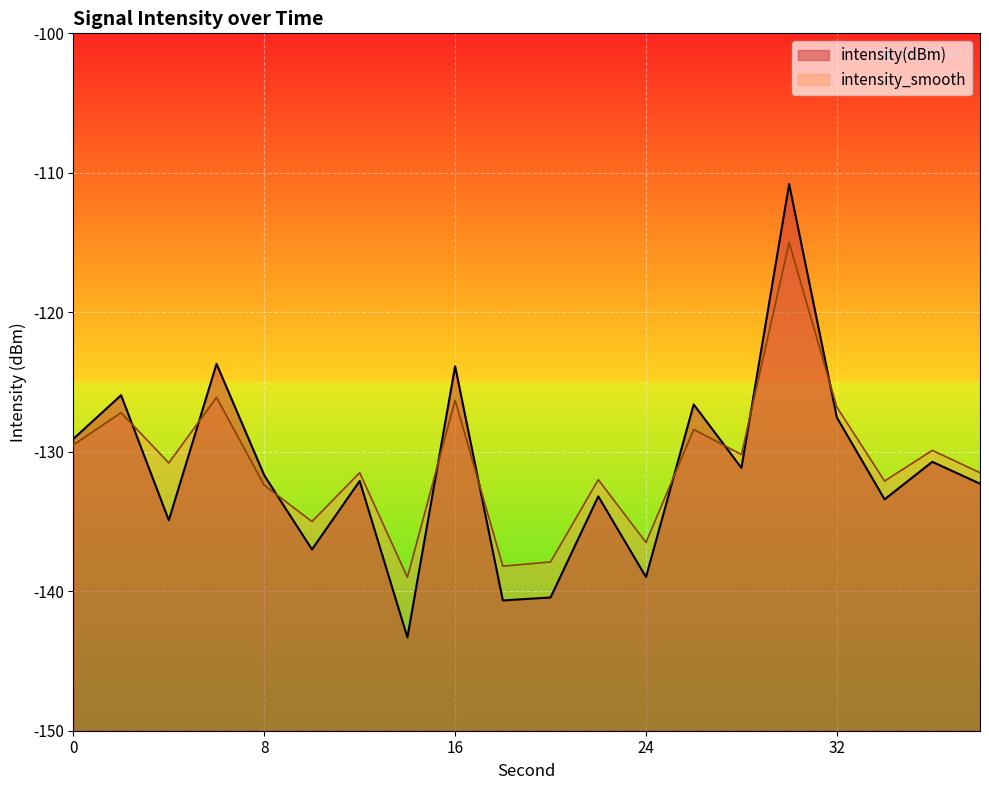

What is the approximate value of intensity_smooth at 22?

-132.0